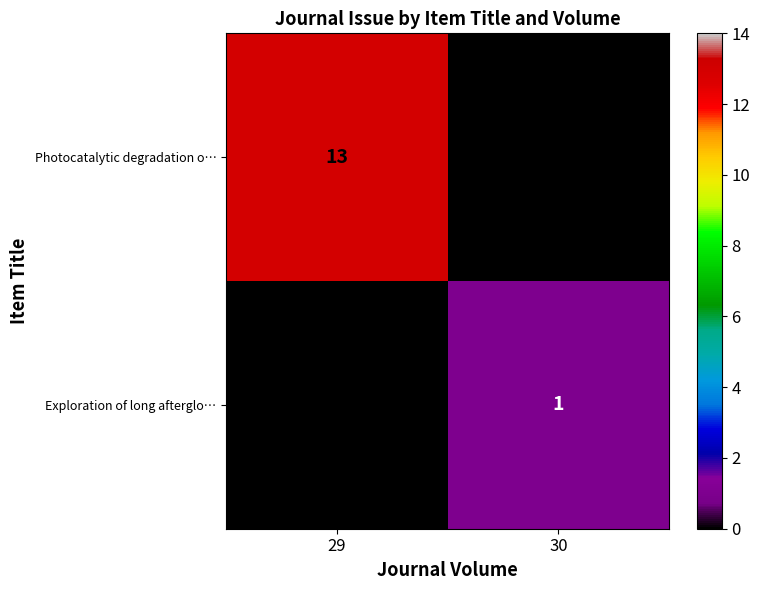

Is it true that Exploration of long afterglo… equals 2 at 30?

False